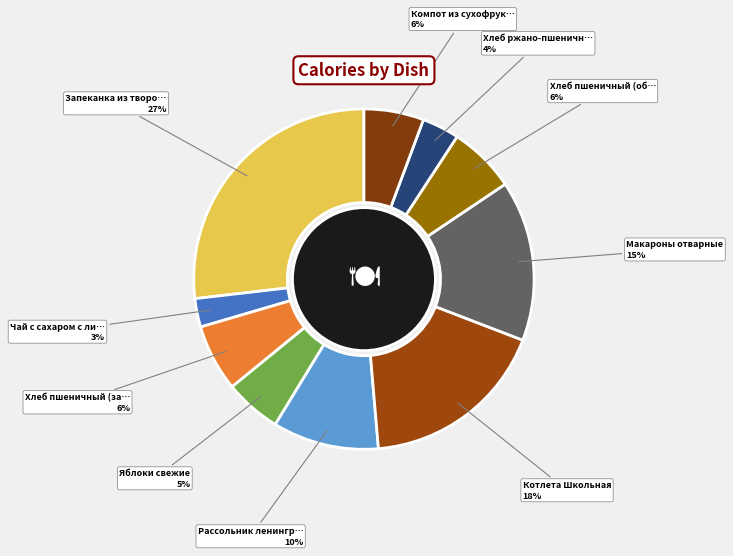

What is the largest slice in the pie chart?

Запеканка из творога